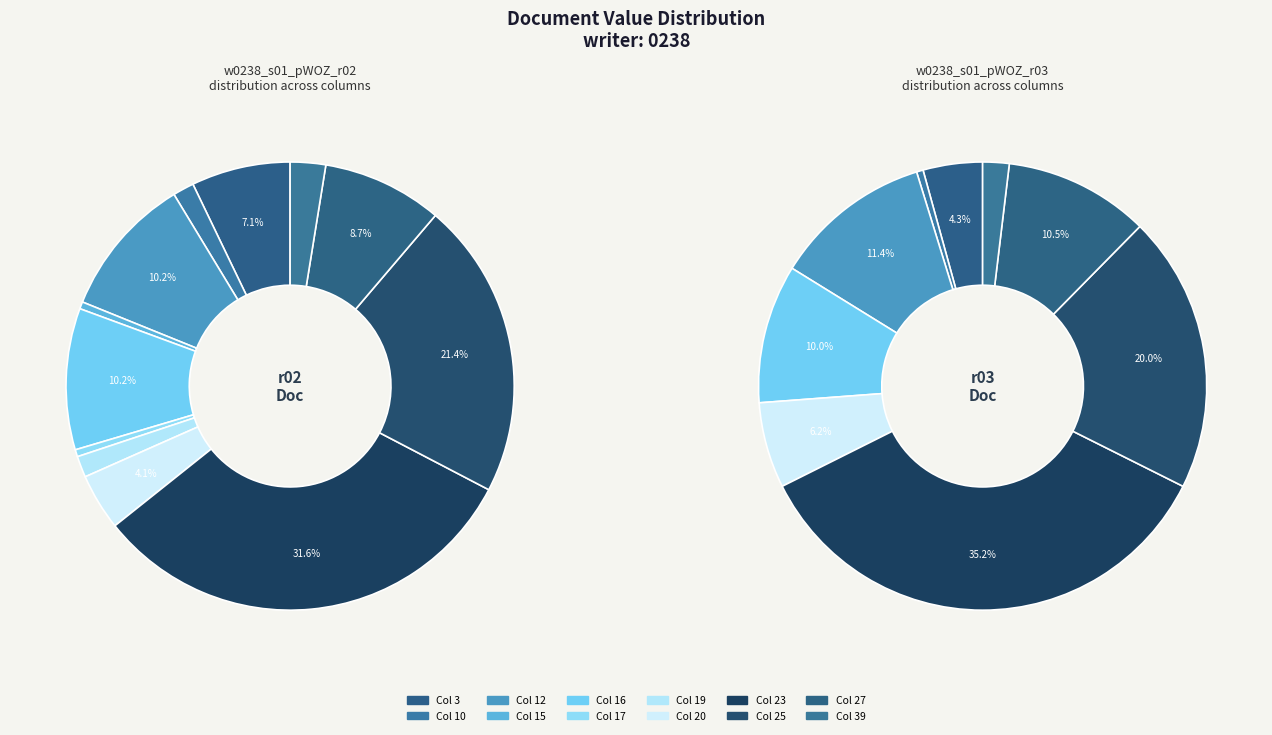

What is the change in value from 3 to 25?

+28